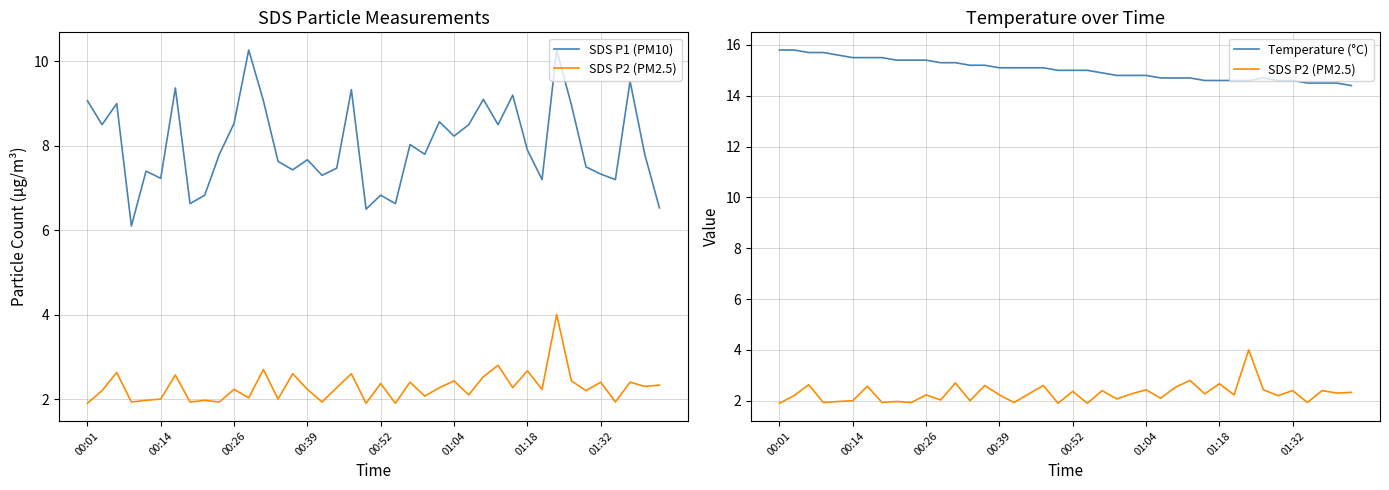

Between 01:04 and 23, which is larger?

23